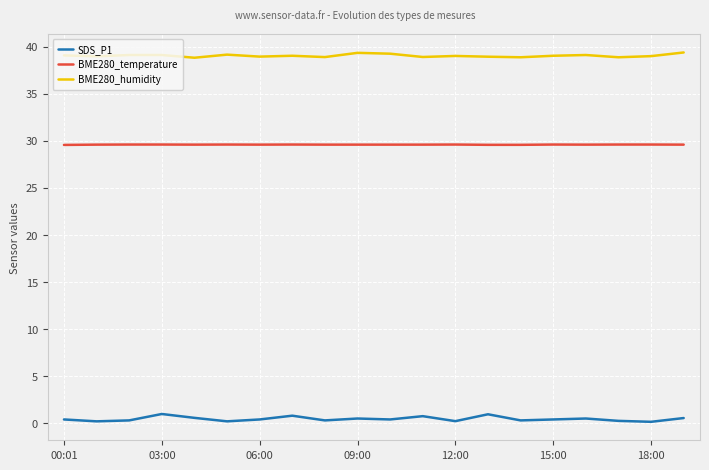

What is the maximum value shown in the chart?

39.4